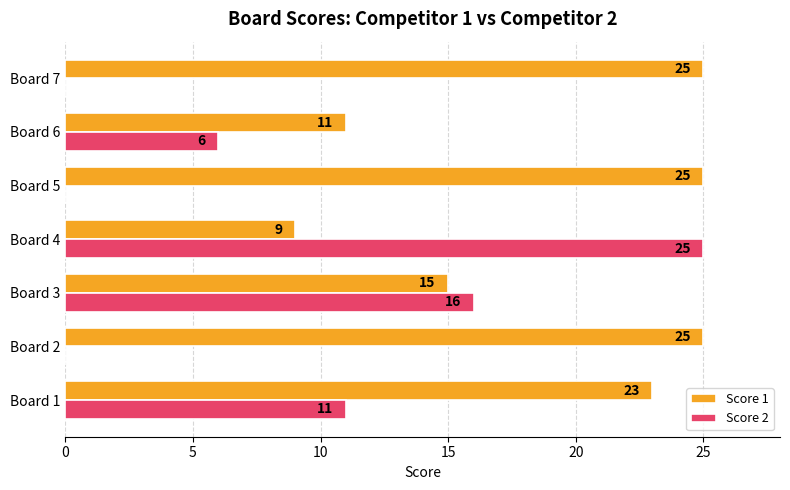

What is the sum of all Score 1 values?

133